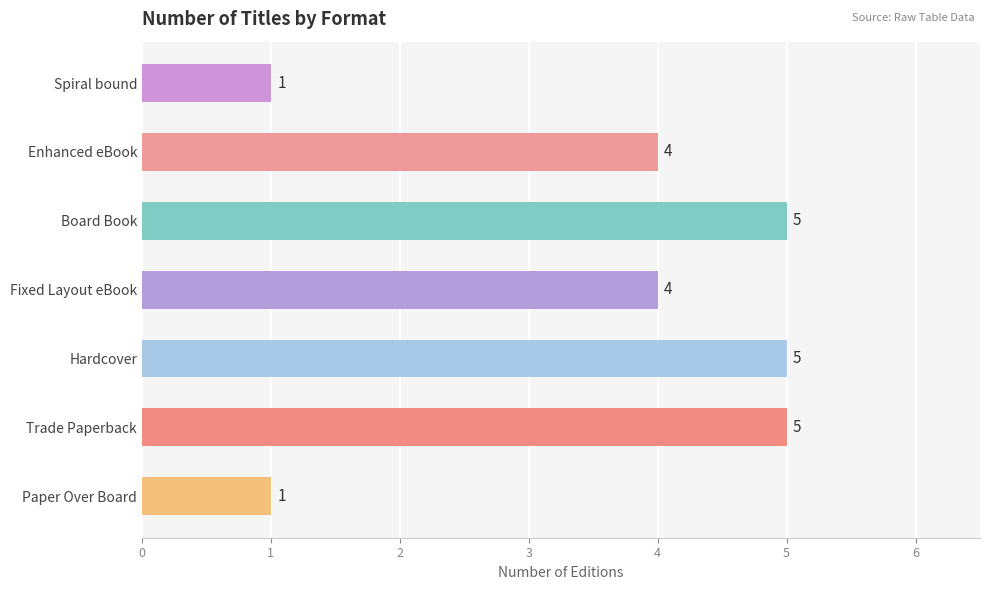

Is it true that the value at Hardcover is 5?

True